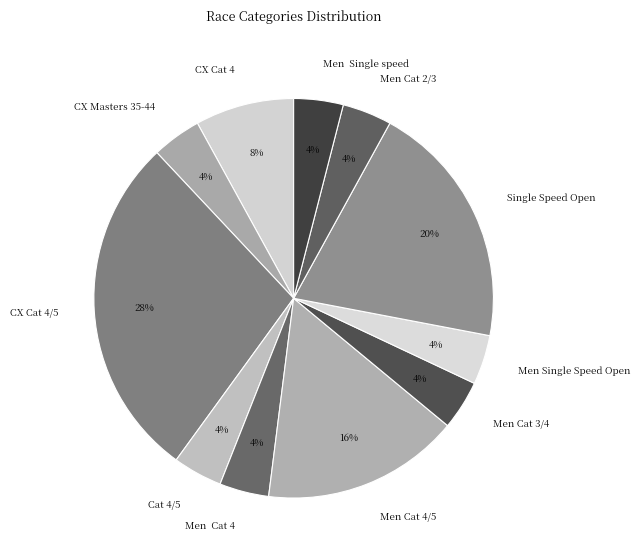

To the nearest percent, what percentage of the pie is Men Cat 4/5?

16%